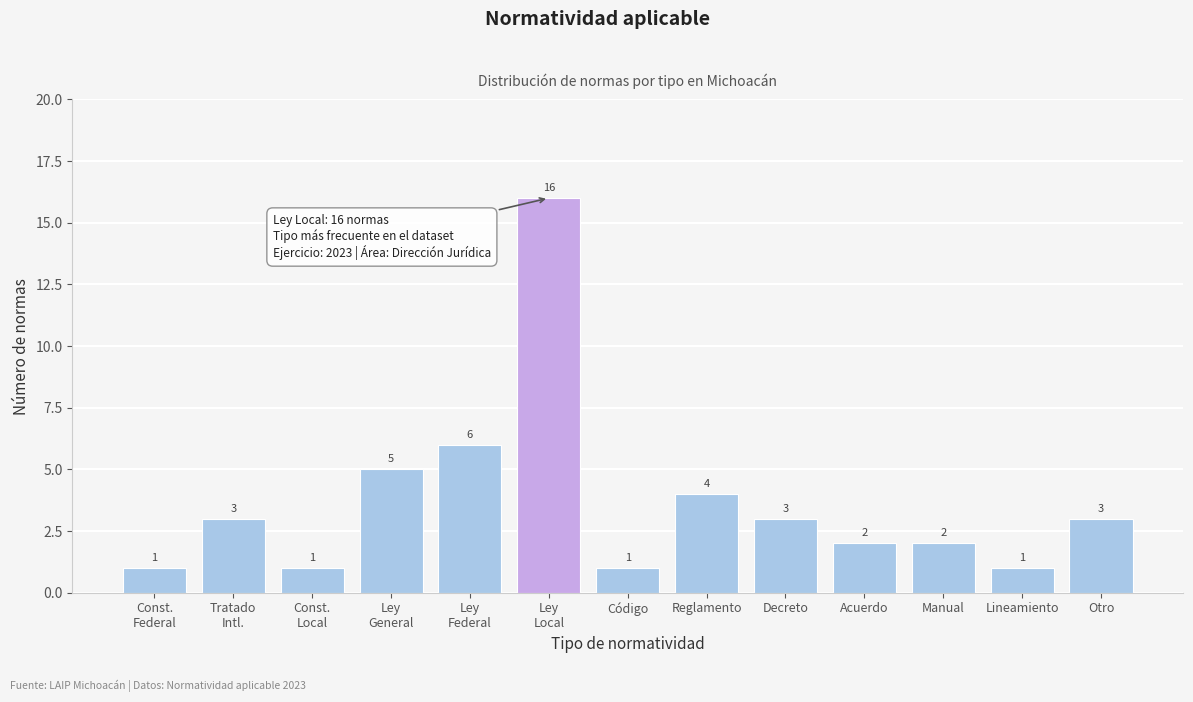

Reading left to right, what are all the values shown in this chart?

1	3	1	5	6	16	1	4	3	2	2	1	3